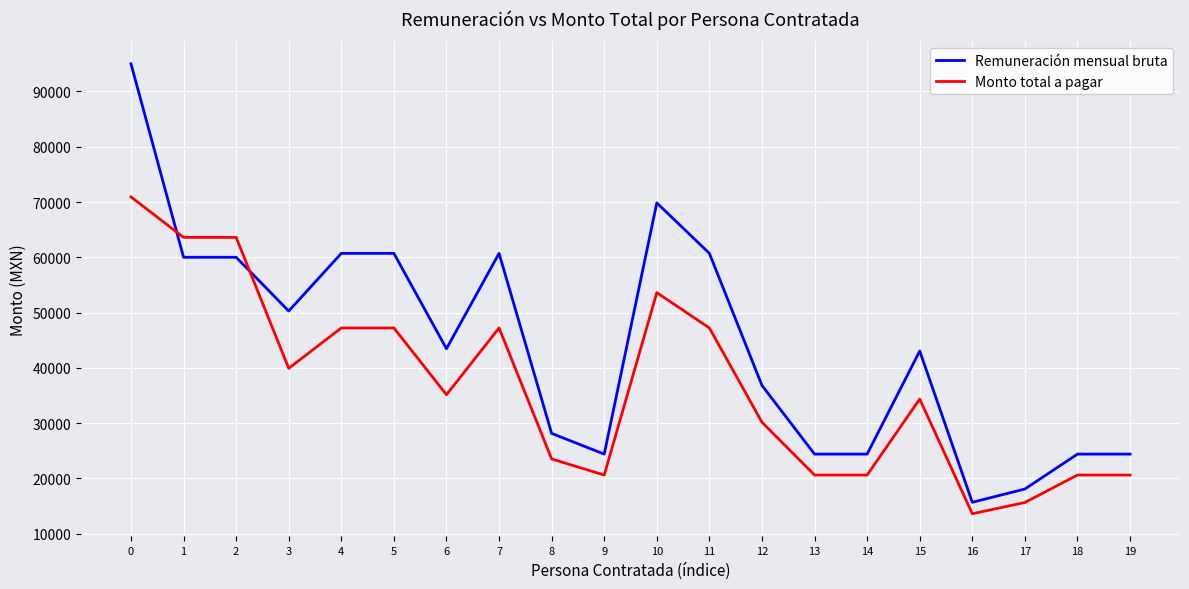

Reading left to right, list all the values displayed in this chart.

Remuneración mensual bruta: 95000.0	60000.0	60000.0	50272.0	60708.0	60708.0	43448.0	60708.0	28134.0	24388.0	69841.0	60708.0	36812.0	24388.0	24388.0	43041.0	15670.0	18071.0	24388.0	24388.0
Monto total a pagar: 70920.5	63600.0	63600.0	39908.2	47213.4	47213.4	35131.4	47213.4	23514.5	20600.8	53606.4	47213.4	30151.4	20600.8	20600.8	34350.2	13599.2	15633.1	20600.8	20600.8